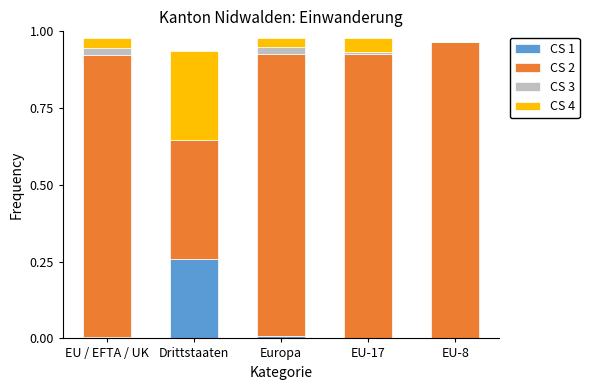

Which category has the highest value in the CS 1 series?

Drittstaaten